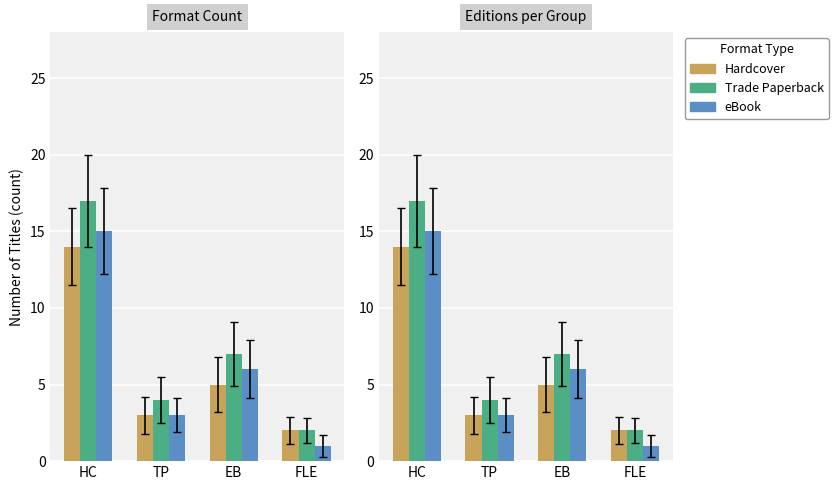

Rank the categories by Hardcover value from highest to lowest.

HC, EB, TP, FLE